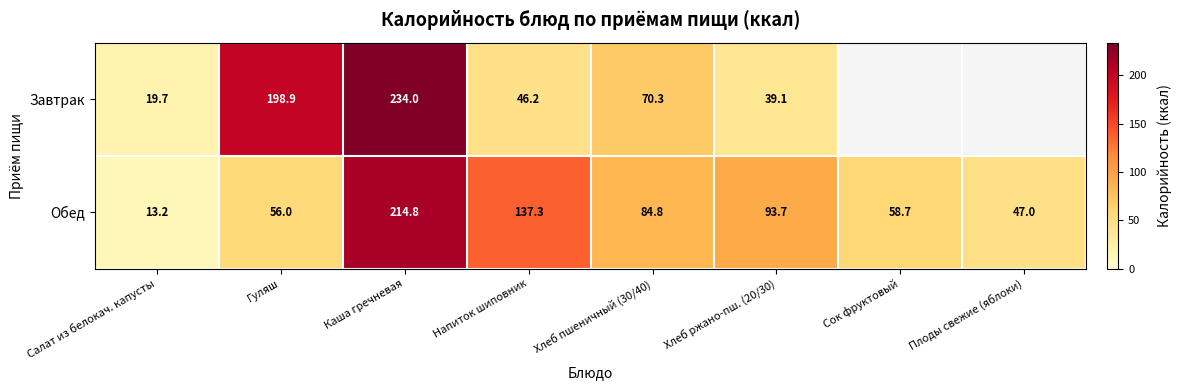

Which series changed the most between Салат из белокач. капусты and Гуляш?

Завтрак